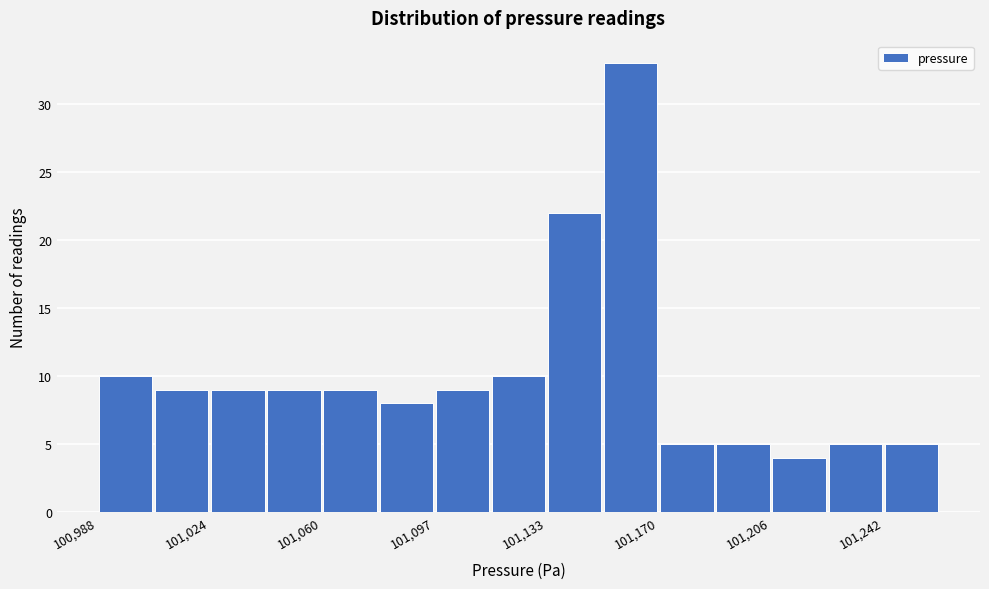

Around what value on the x-axis is the tallest bar? Give the approximate position of its centre, as read against the axis.

101160